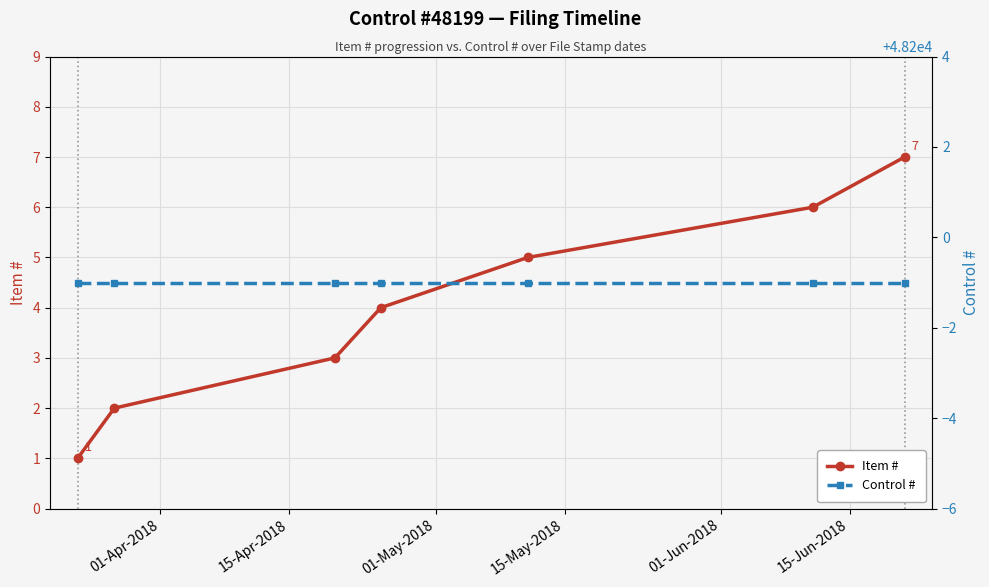

True or false: Item # has more than 1 points higher than both neighbors.

False